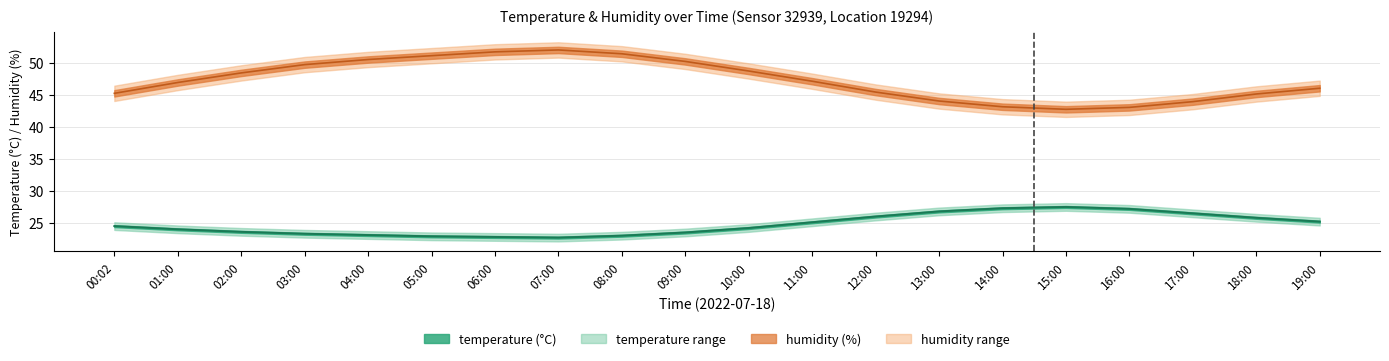

At which label does temperature reach its peak?

15:00